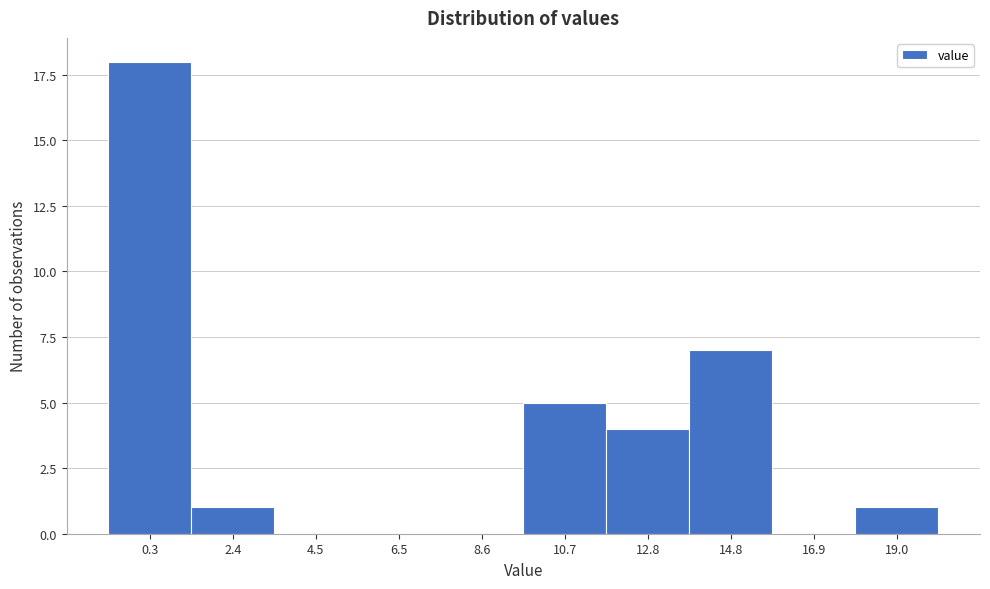

Reading right to left, what are all the values shown in this chart?

19.0=1	16.9=0	14.8=7	12.8=4	10.7=5	8.6=0	6.5=0	4.5=0	2.4=1	0.3=18